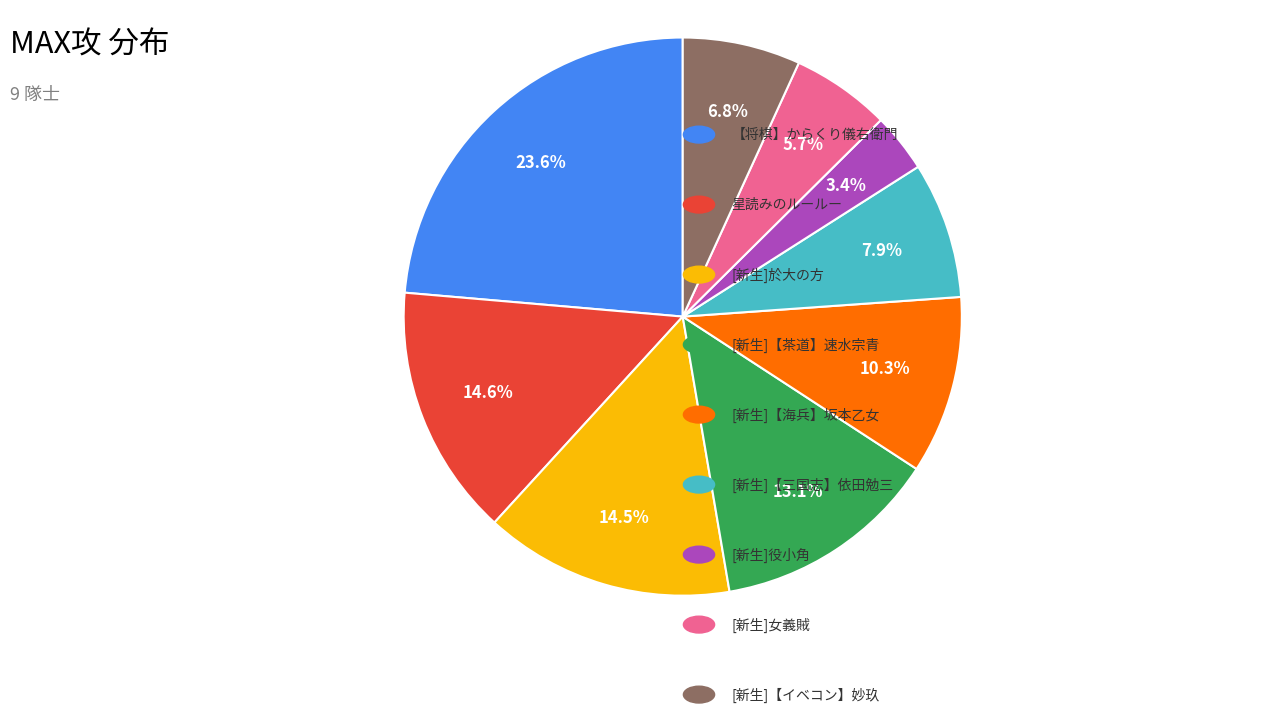

Is there a majority slice in this chart?

No